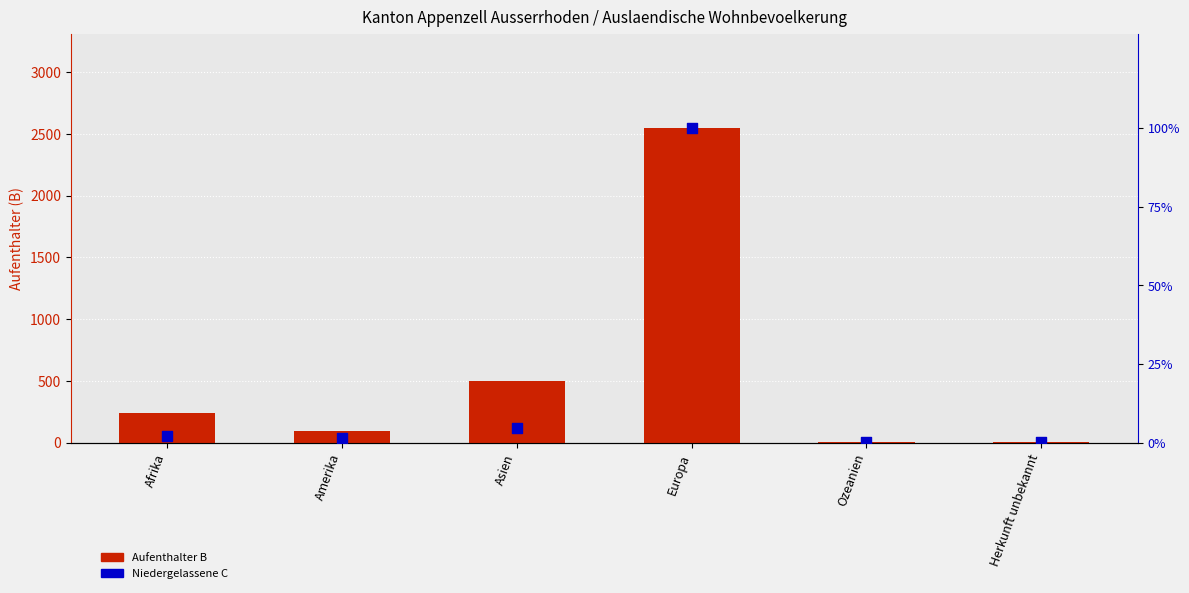

At how many categories does at least one series exceed 379?

2